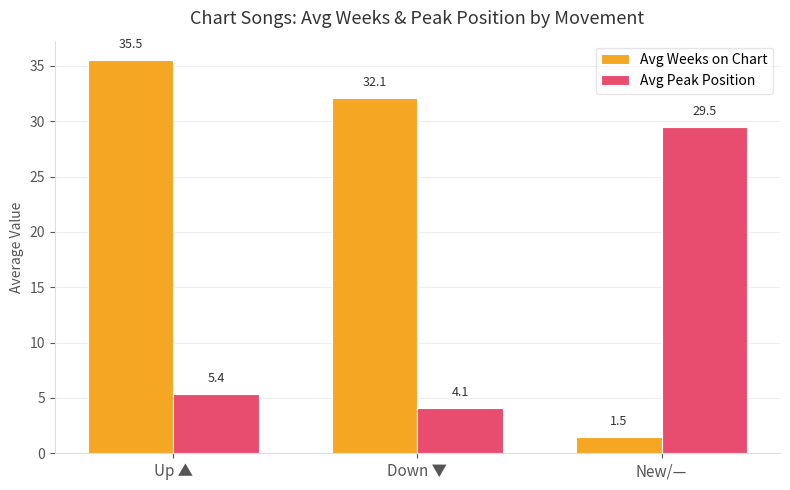

What is the difference between the highest and lowest values at New/—?

28.0